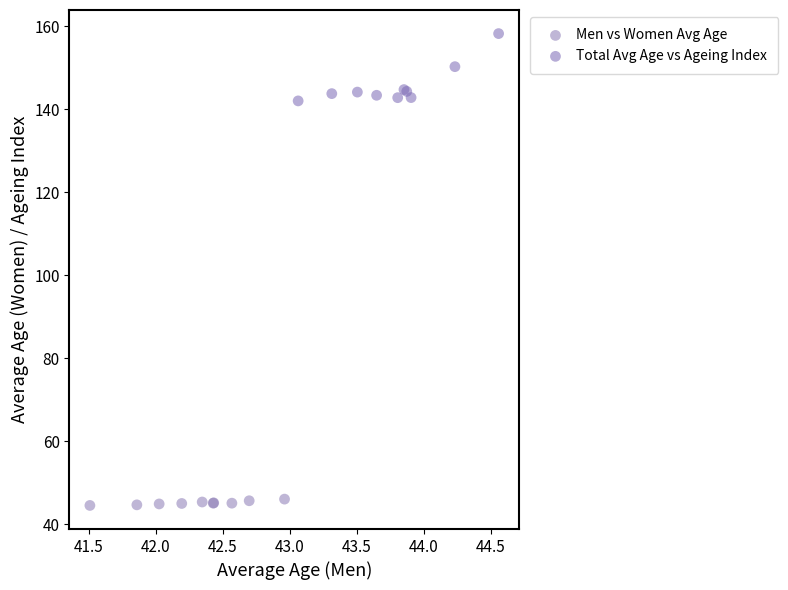

Which series reaches the minimum Y coordinate?

Men vs Women Avg Age